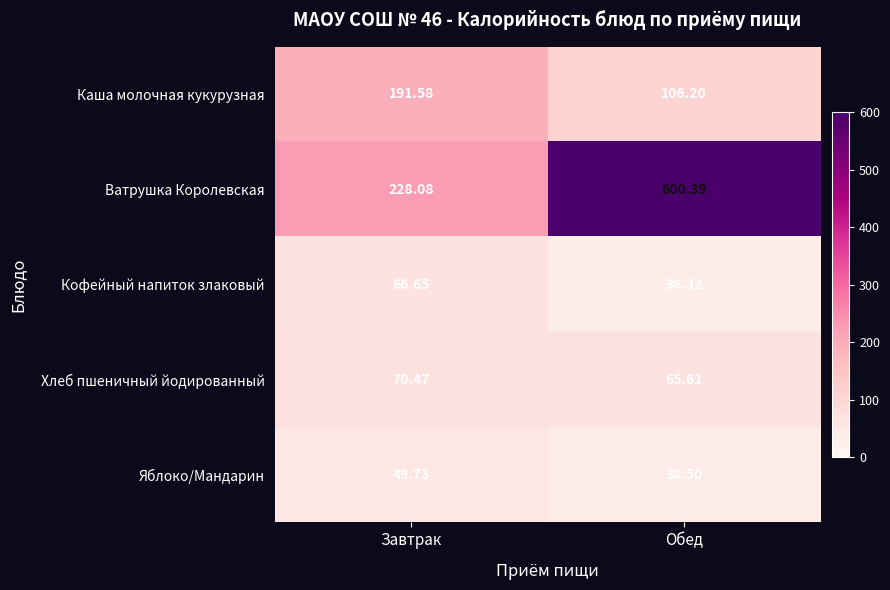

Where does the Кофейный напиток злаковый series first go above 66?

Завтрак